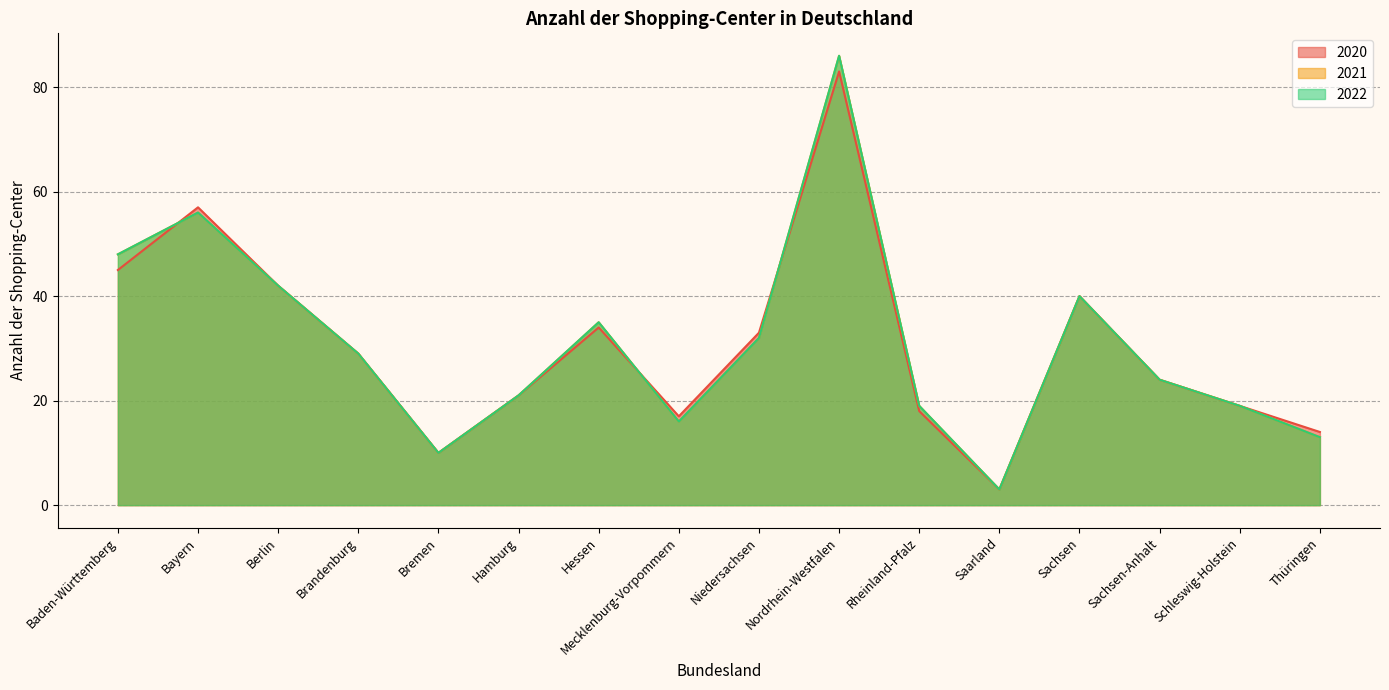

Reading left to right, extract all data points from this chart.

2020: 45	57	42	29	10	21	34	17	33	83	18	3	40	24	19	14
2021: 48	56	42	29	10	21	35	16	32	86	19	3	40	24	19	13
2022: 48	56	42	29	10	21	35	16	32	86	19	3	40	24	19	13